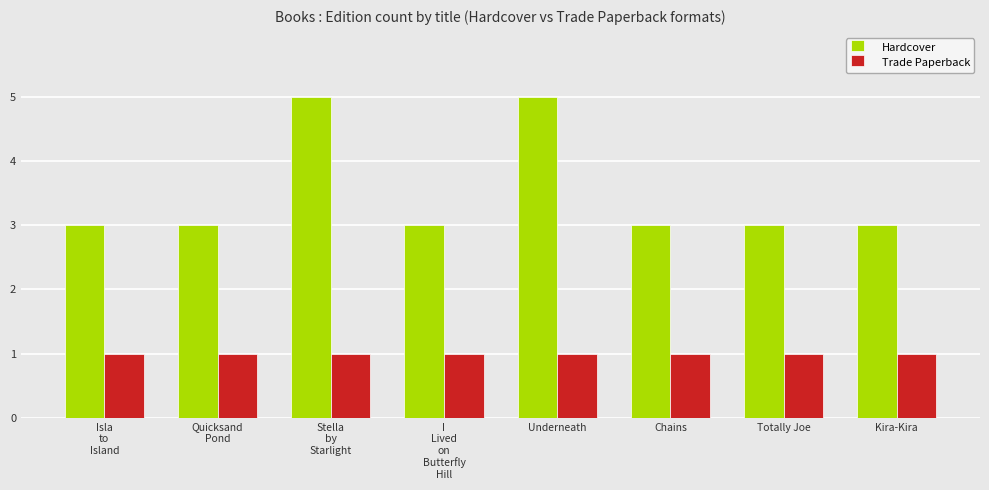

The value of Trade Paperback at Chains is 2. True or false?

False